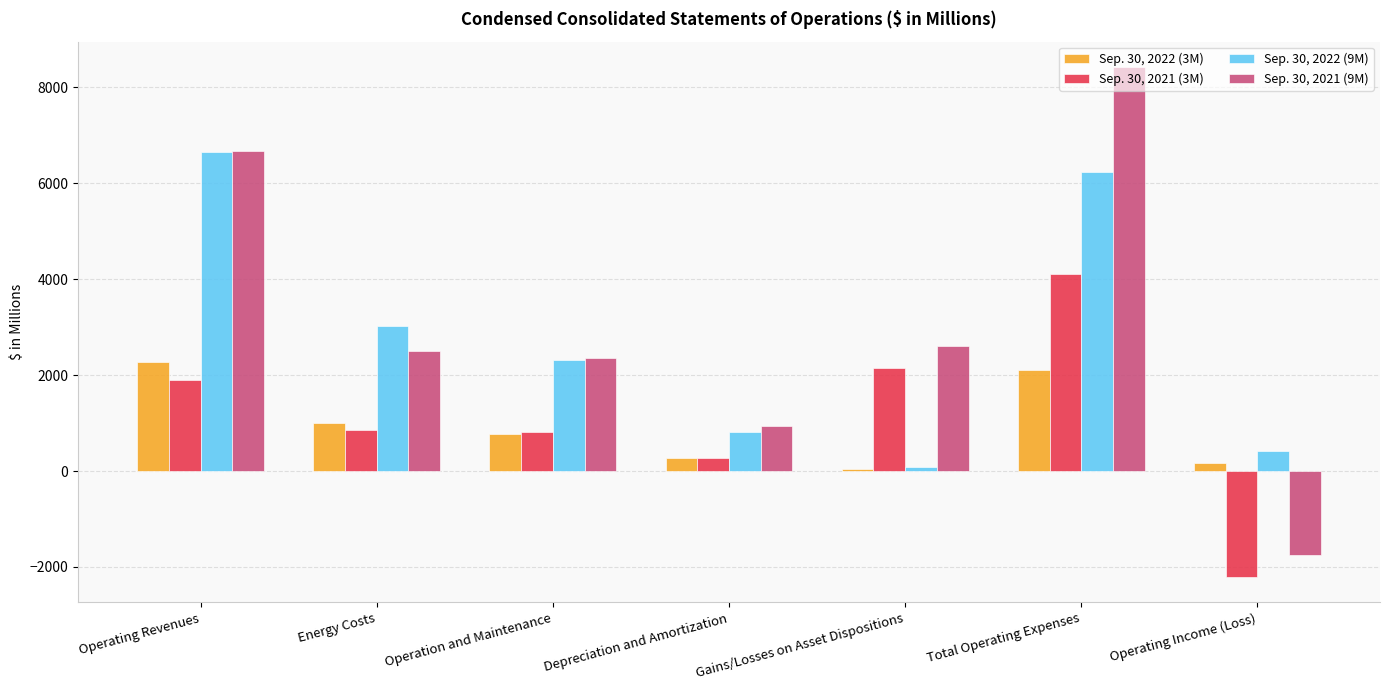

How many bars are there in each group?

4